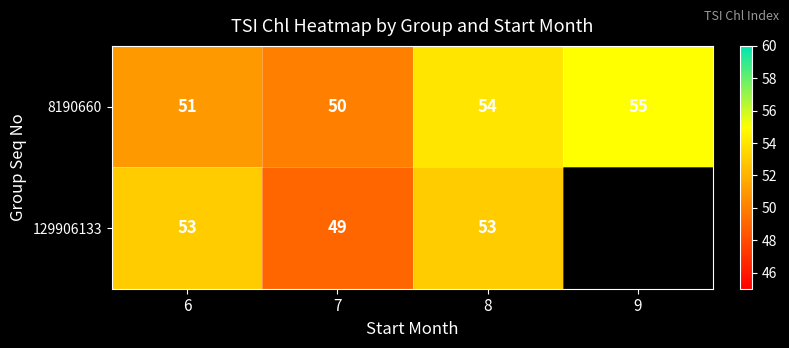

True or false: 8190660 has a value of 14 at 9.

False